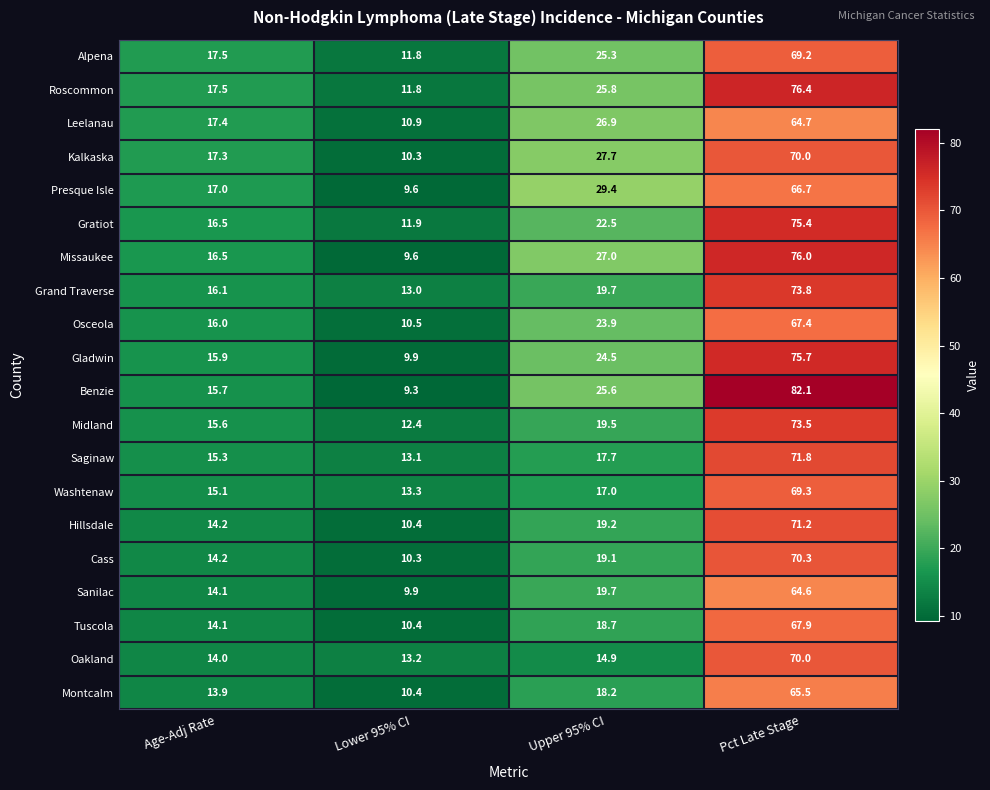

What is the total value across all series at Pct Late Stage?

1421.5